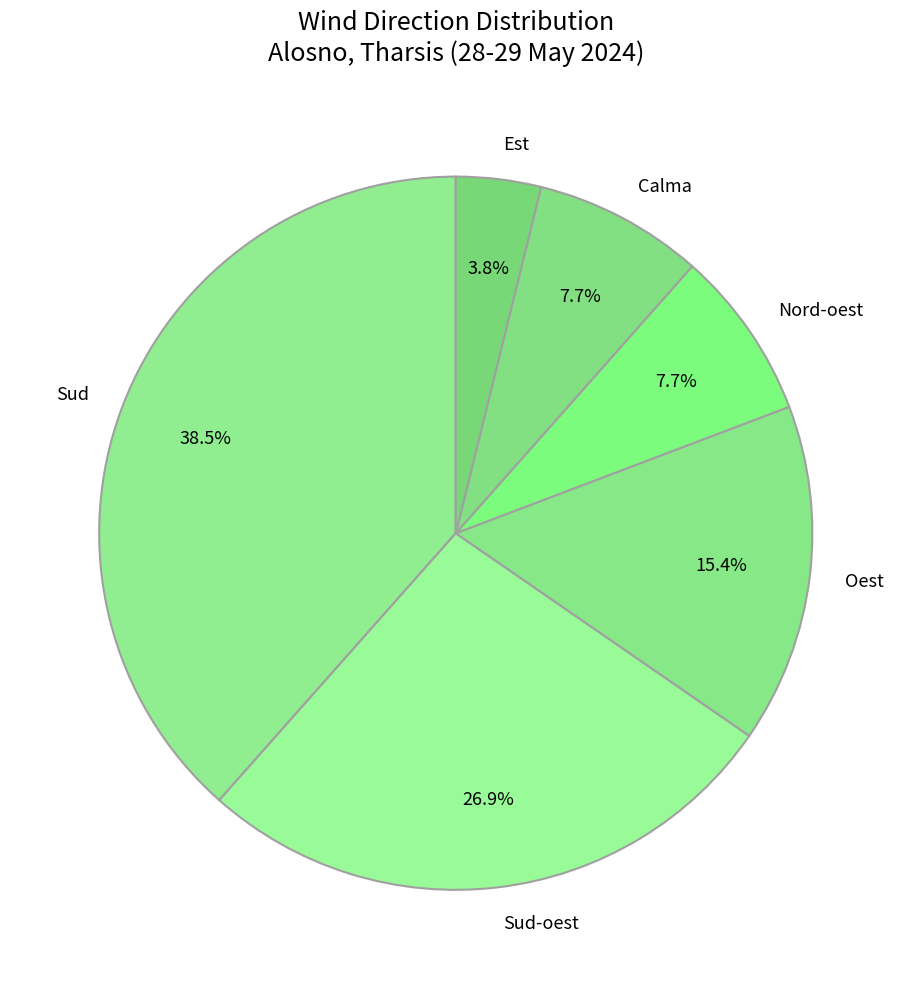

To the nearest percent, what is the average slice percentage?

17%